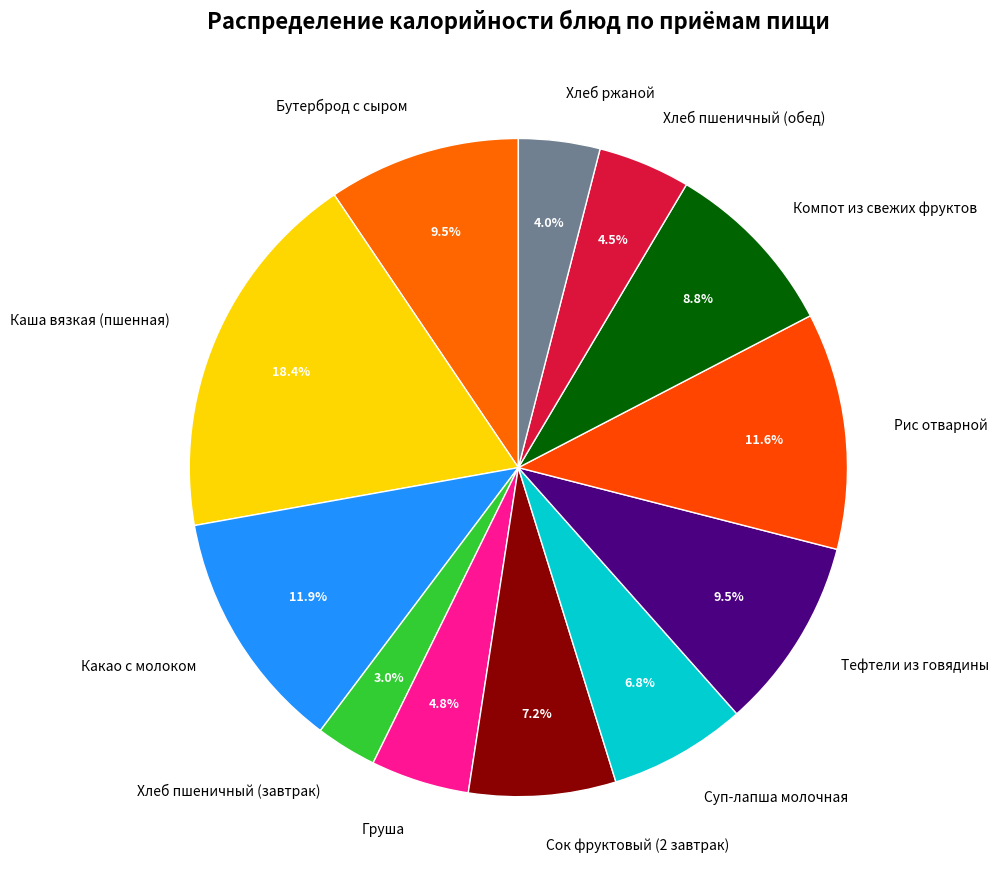

The Хлеб ржаной slice represents 4% of the pie. True or false?

True